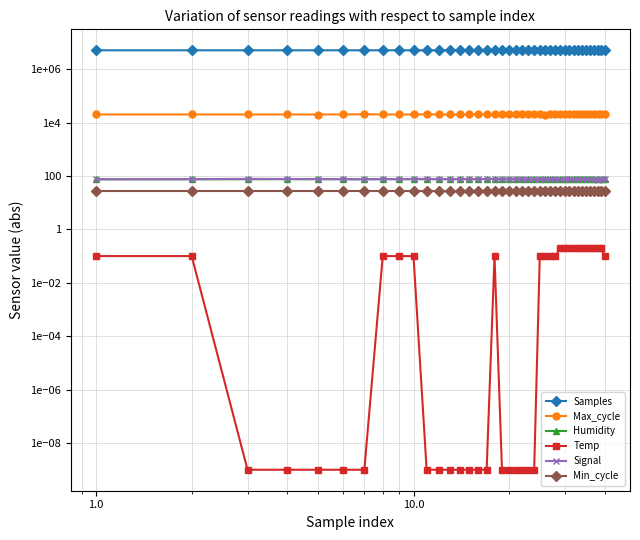

Which series has the largest total across all categories?

Samples